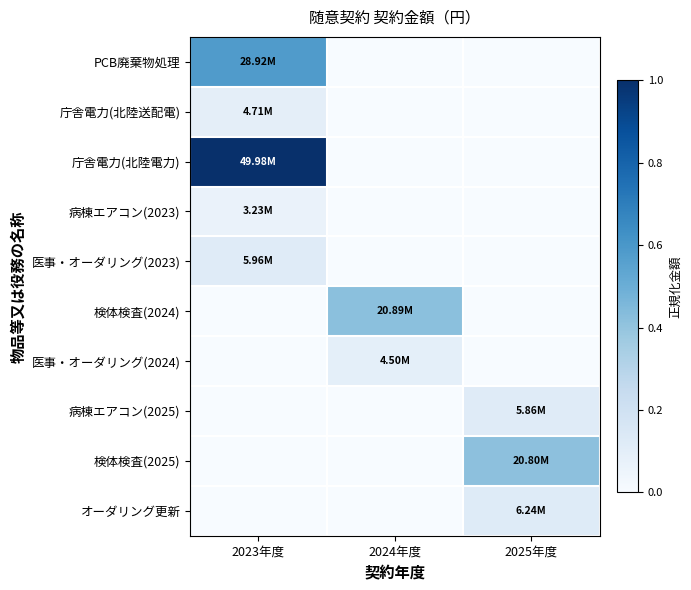

Which series changed the most between 2023年度 and 2024年度?

庁舎電力(北陸電力)